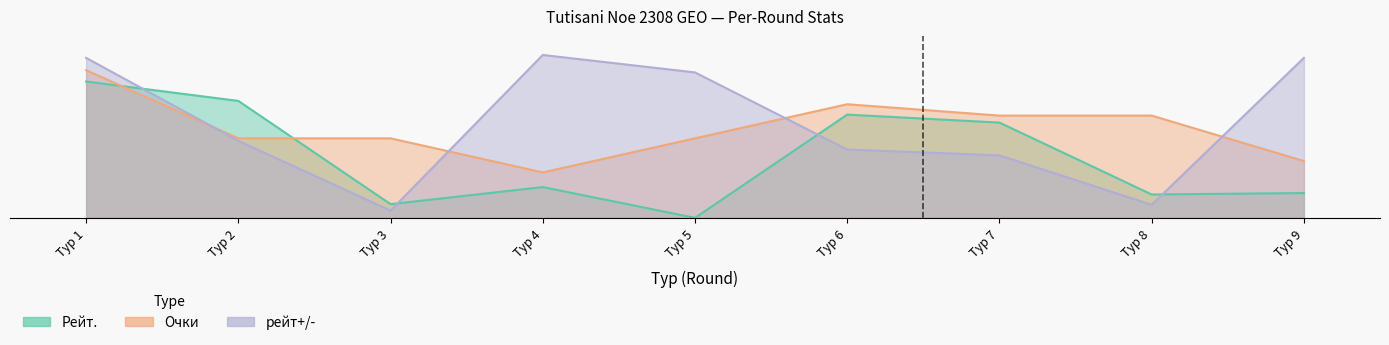

What is the difference between the second highest and minimum values in the Рейт. series?

128.7